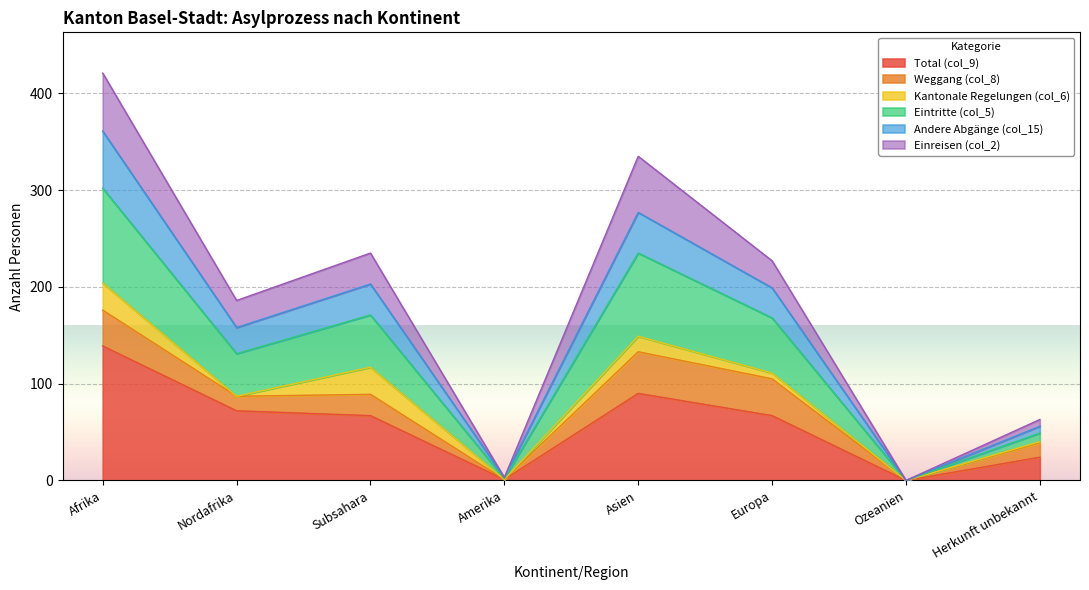

At which label does Total (col_9) reach its peak?

Afrika